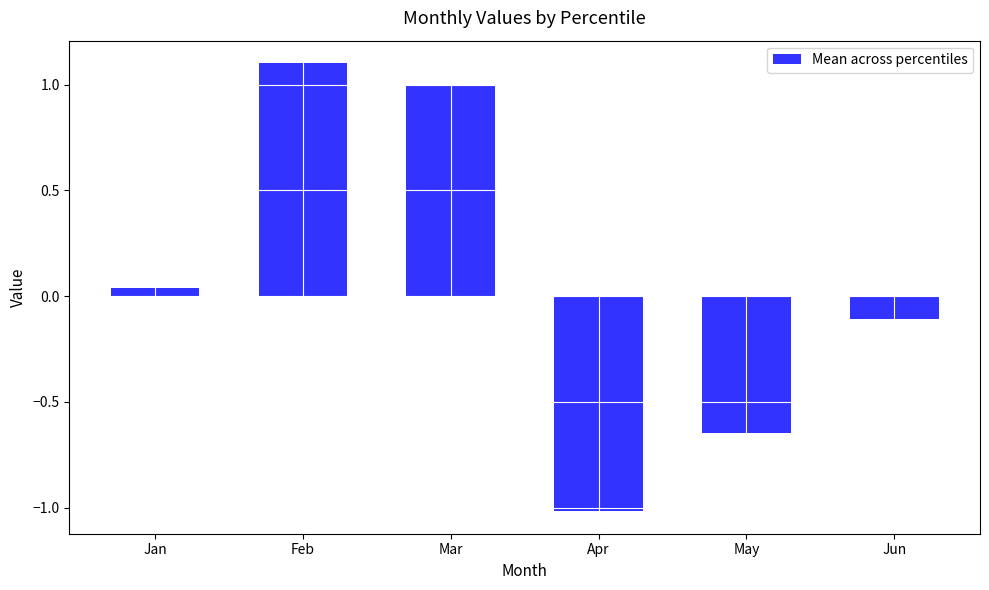

The value at May is -1.0. True or false?

False